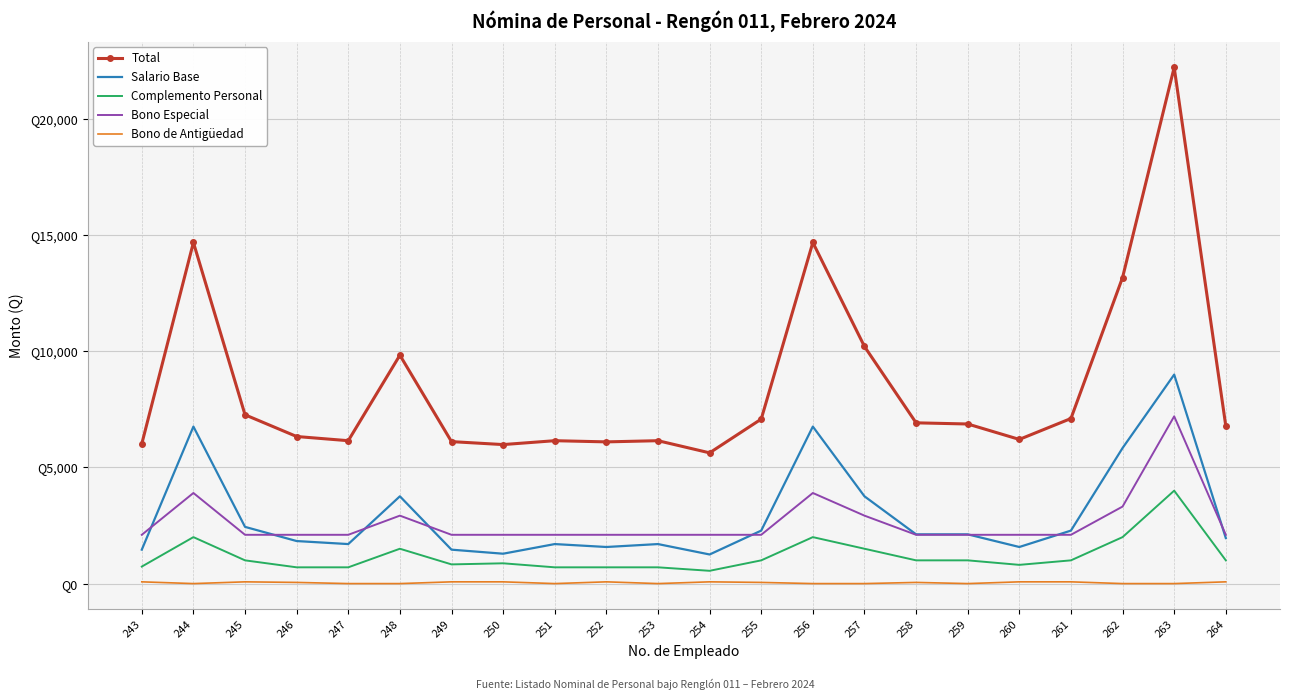

Reading left to right, transcribe all the data shown in this chart.

Total: 243=6017	244=14684	245=7266	246=6331	247=6151	248=9832	249=6111	250=5984	251=6151	252=6100	253=6151	254=5628	255=7081	256=14684	257=10207	258=6920	259=6870	260=6206	261=7106	262=13175	263=22221	264=6785
Salario Base: 243=1460	244=6759	245=2441	246=1831	247=1701	248=3757	249=1460	250=1286	251=1701	252=1575	253=1701	254=1253	255=2281	256=6759	257=3757	258=2120	259=2120	260=1575	261=2281	262=5835	263=8996	264=1960
Complemento Personal: 243=732	244=2000	245=1000	246=700	247=700	248=1500	249=826	250=873	251=700	252=700	253=700	254=550	255=1000	256=2000	257=1500	258=1000	259=1000	260=806	261=1000	262=2000	263=4000	264=1000
Bono Especial: 243=2100	244=3900	245=2100	246=2100	247=2100	248=2925	249=2100	250=2100	251=2100	252=2100	253=2100	254=2100	255=2100	256=3900	257=2925	258=2100	259=2100	260=2100	261=2100	262=3315	263=7200	264=2100
Bono de Antigüedad: 243=75	244=0	245=75	246=50	247=0	248=0	249=75	250=75	251=0	252=75	253=0	254=75	255=50	256=0	257=0	258=50	259=0	260=75	261=75	262=0	263=0	264=75